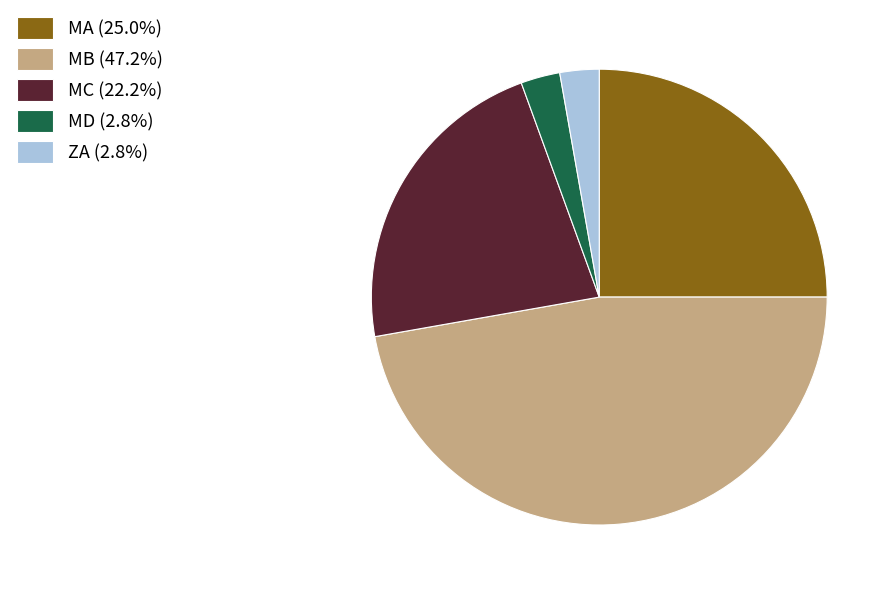

Combined, do MA (25.0%) and MB (47.2%) account for over 50%?

Yes